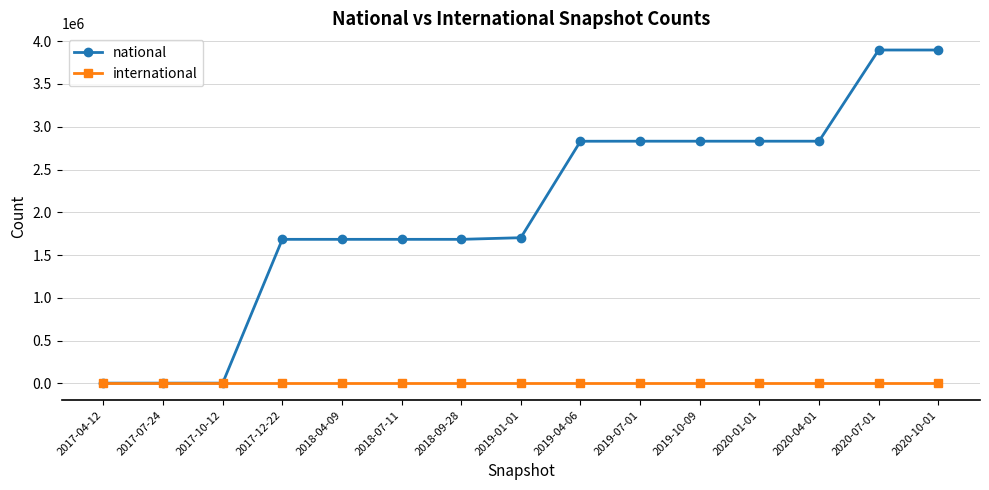

Is it true that international equals 0 at 2018-09-28?

True